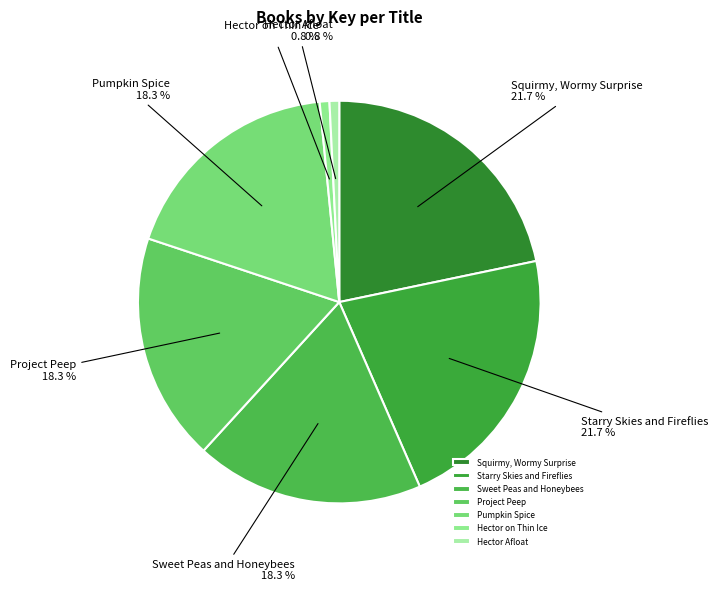

Is the sum of Squirmy, Wormy Surprise and Hector Afloat greater than half?

No